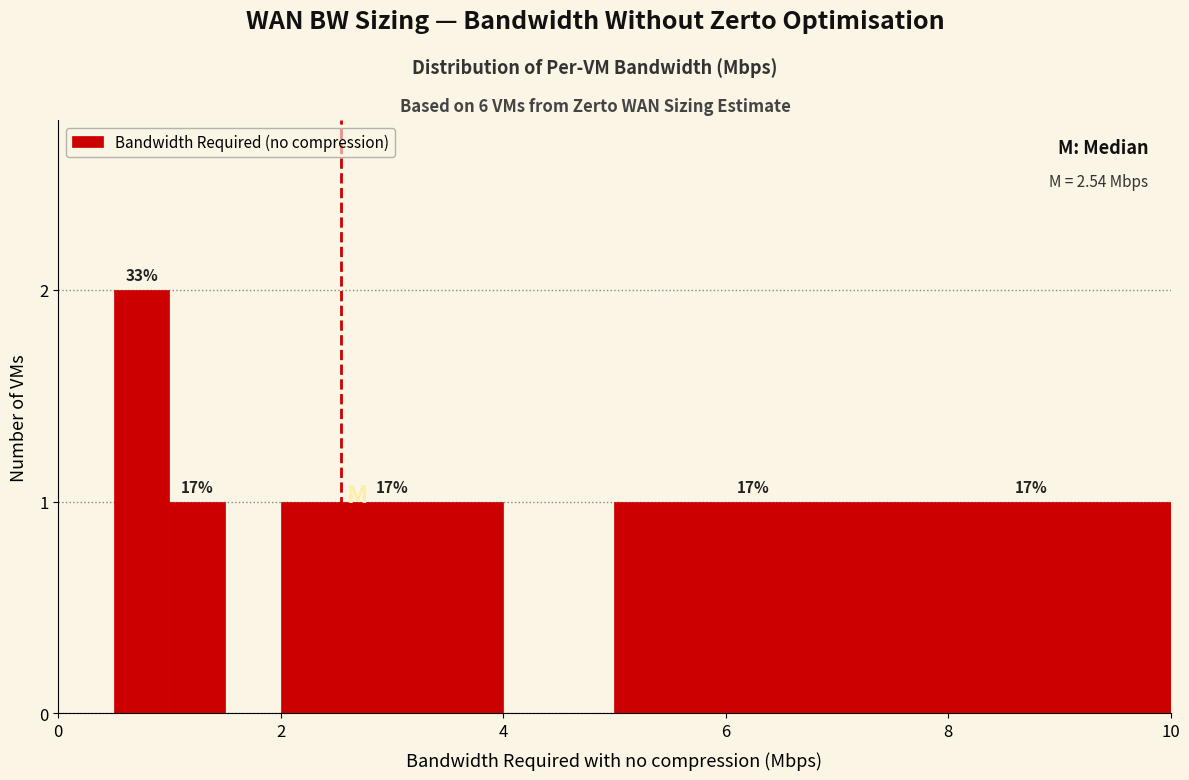

Read against the x-axis, roughly where is the centre of the tallest bar?

0.8